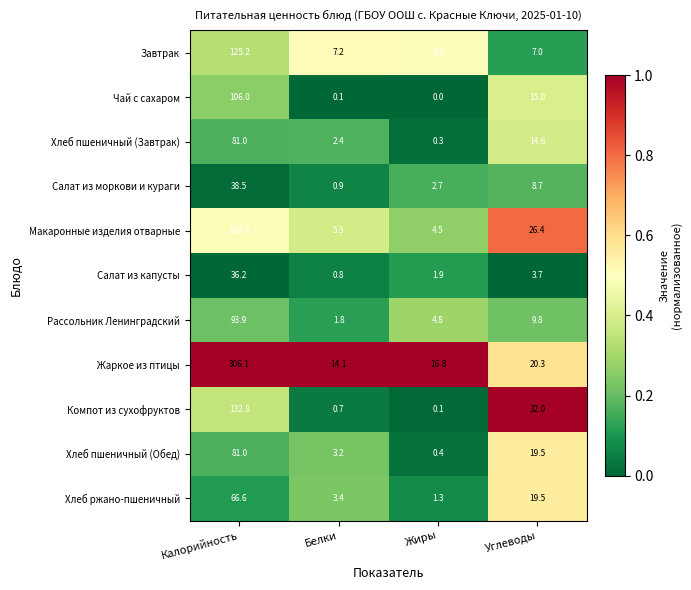

Which series has the widest spread of values?

Жаркое из птицы